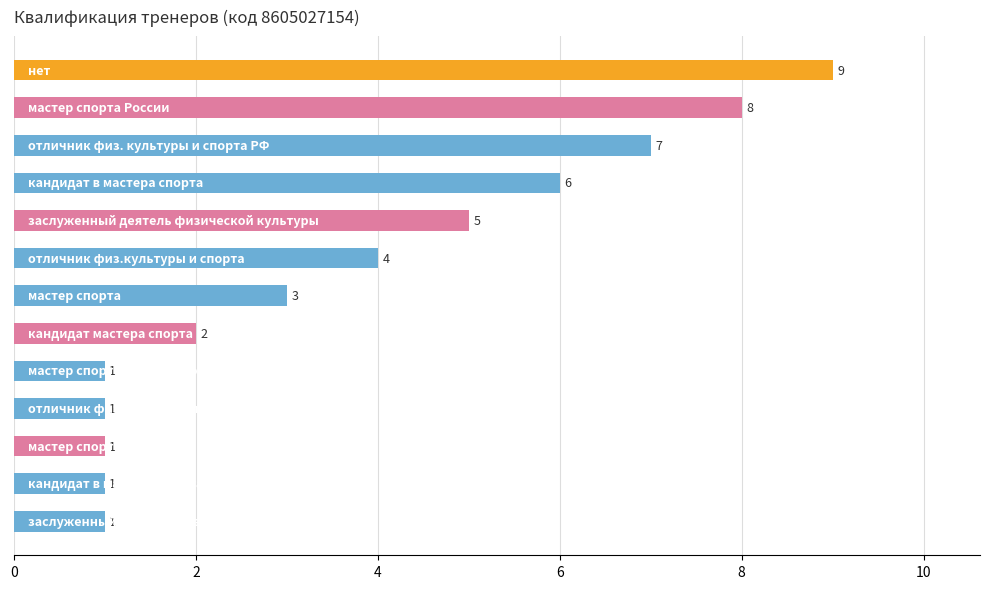

How many data points does each series have?

13